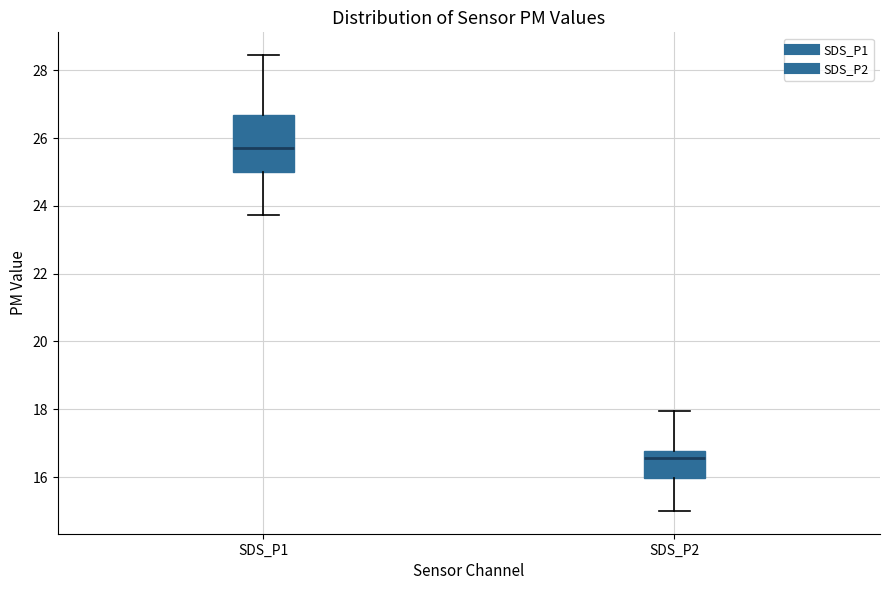

Comparing the boxes themselves (not the whiskers), which one is the tallest?

SDS_P1